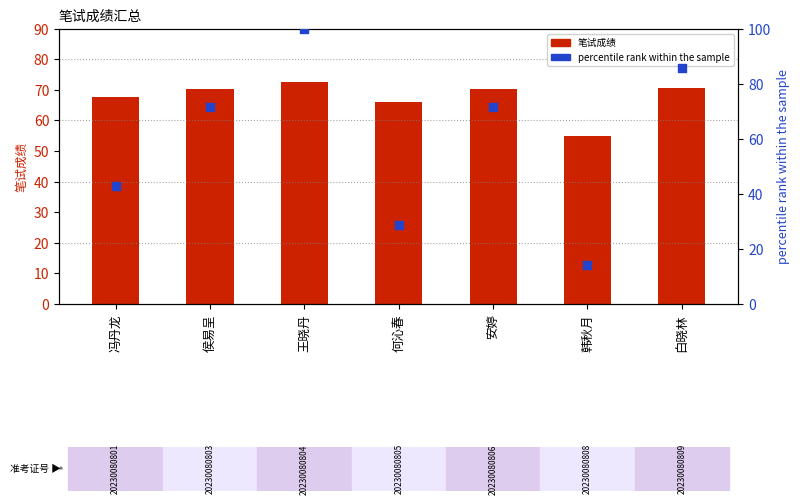

Which series has the largest Y range (max minus min)?

percentile rank within the sample